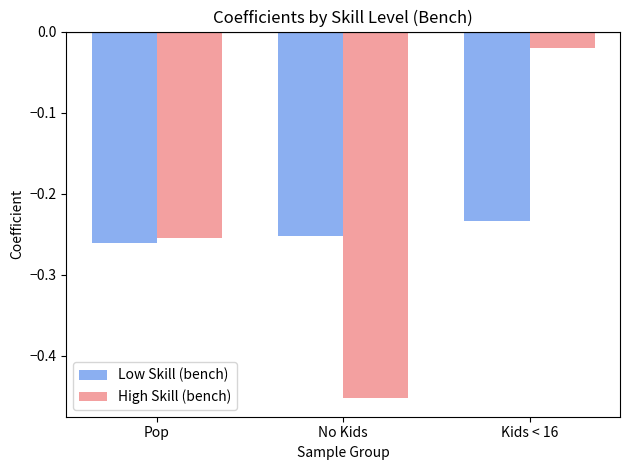

Which series has the widest spread of values?

High Skill (bench)